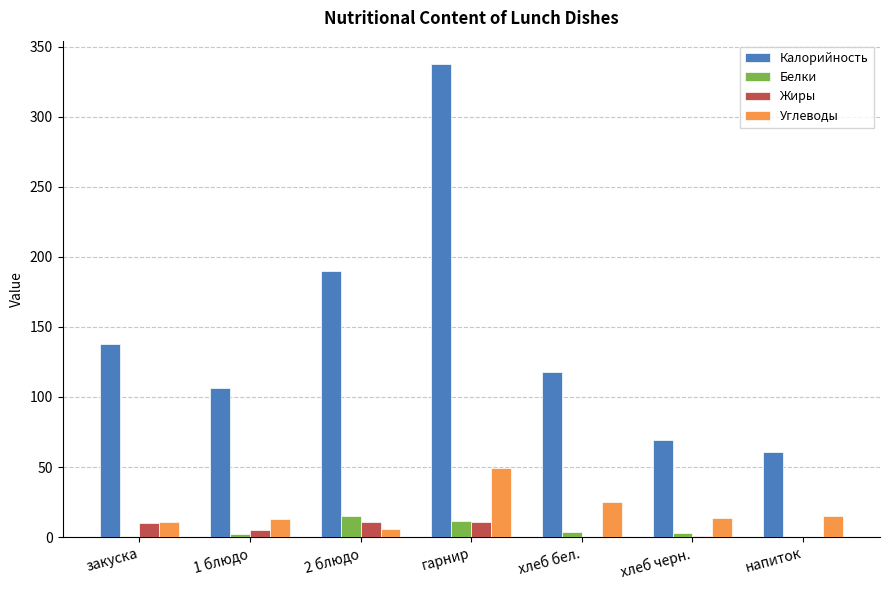

At which category is the sum across all series the highest?

гарнир